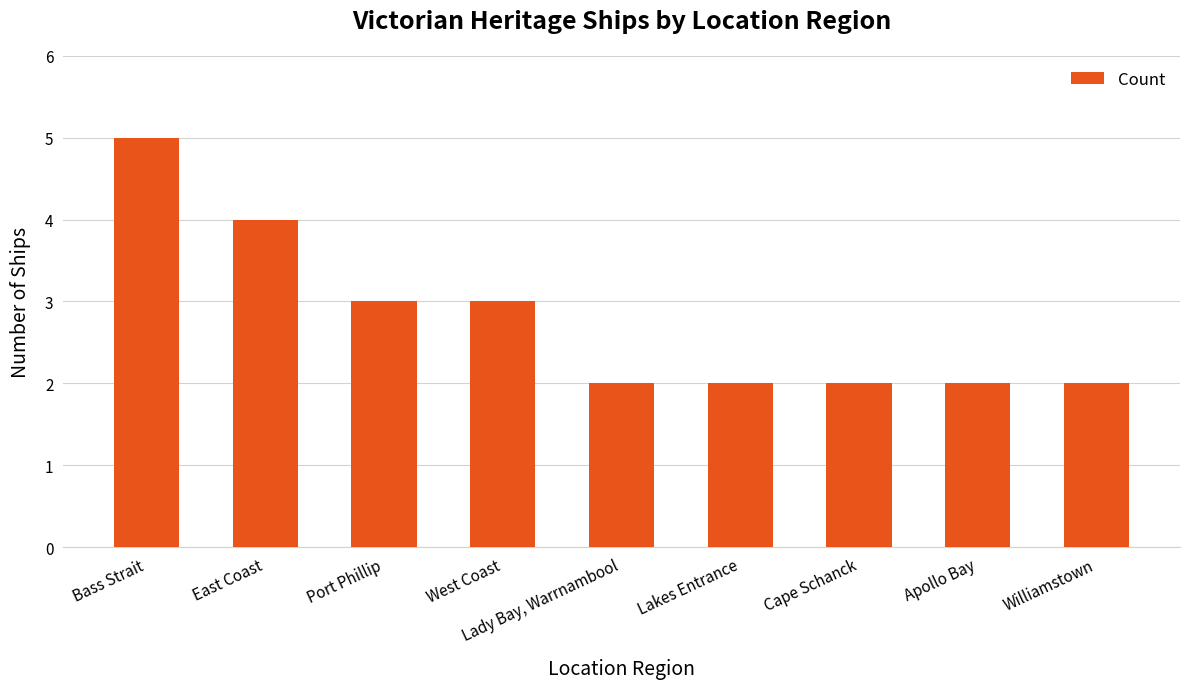

What is the greatest value displayed?

5